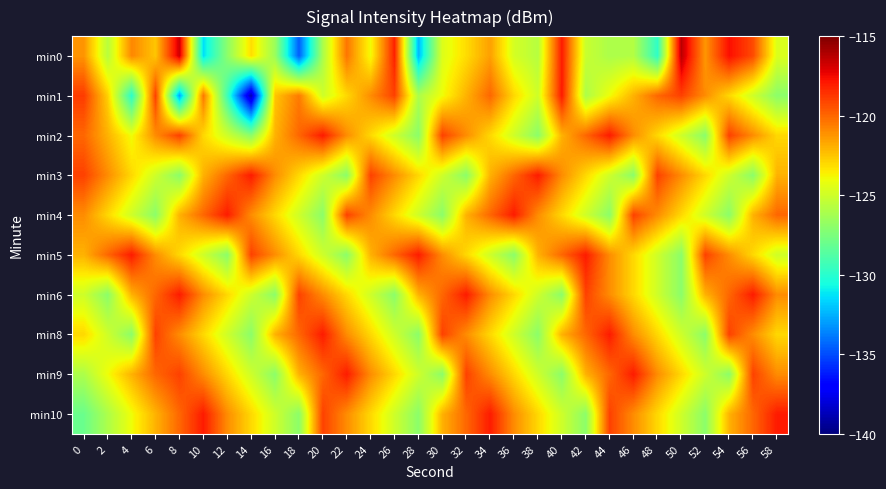

What is the difference between the highest and lowest values at 56?

9.0